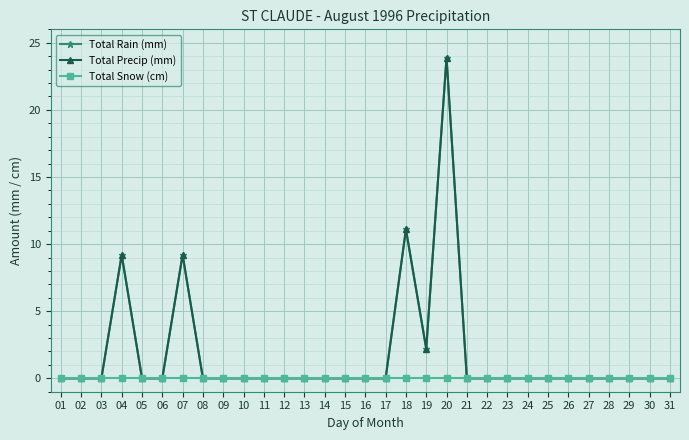

Is the value of Total Precip (mm) at 22 greater than the value of Total Snow (cm) at 26?

No